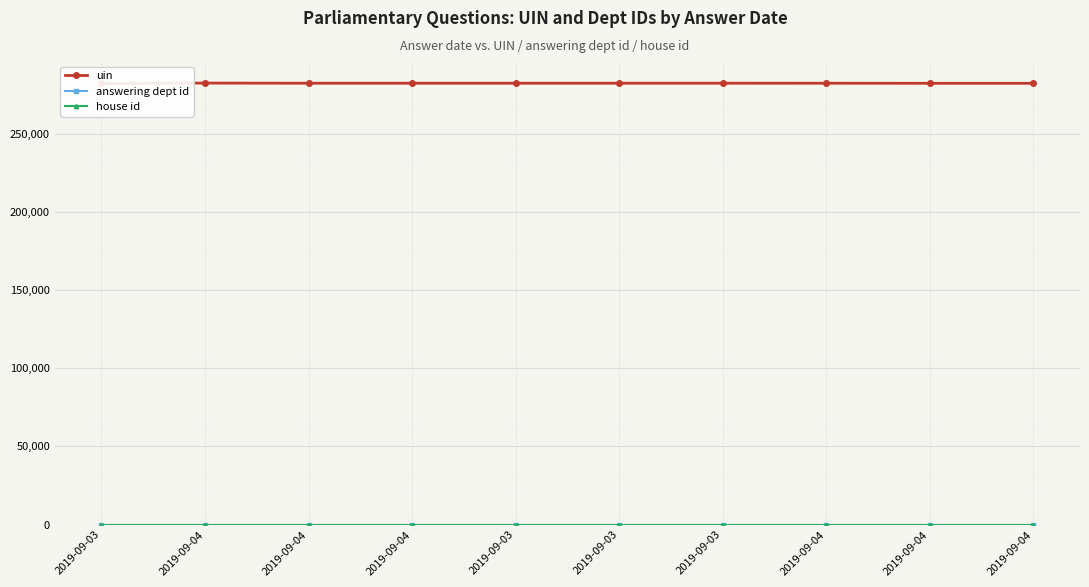

Reading left to right, transcribe all the data shown in this chart.

uin: 2019-09-03=282178	2019-09-04=282410	2019-09-04=282315	2019-09-04=282316	2019-09-03=282317	2019-09-03=282318	2019-09-03=282319	2019-09-04=282312	2019-09-04=282263	2019-09-04=282264
answering dept id: 2019-09-03=7	2019-09-04=7	2019-09-04=7	2019-09-04=7	2019-09-03=7	2019-09-03=7	2019-09-03=7	2019-09-04=7	2019-09-04=7	2019-09-04=7
house id: 2019-09-03=1	2019-09-04=1	2019-09-04=1	2019-09-04=1	2019-09-03=1	2019-09-03=1	2019-09-03=1	2019-09-04=1	2019-09-04=1	2019-09-04=1